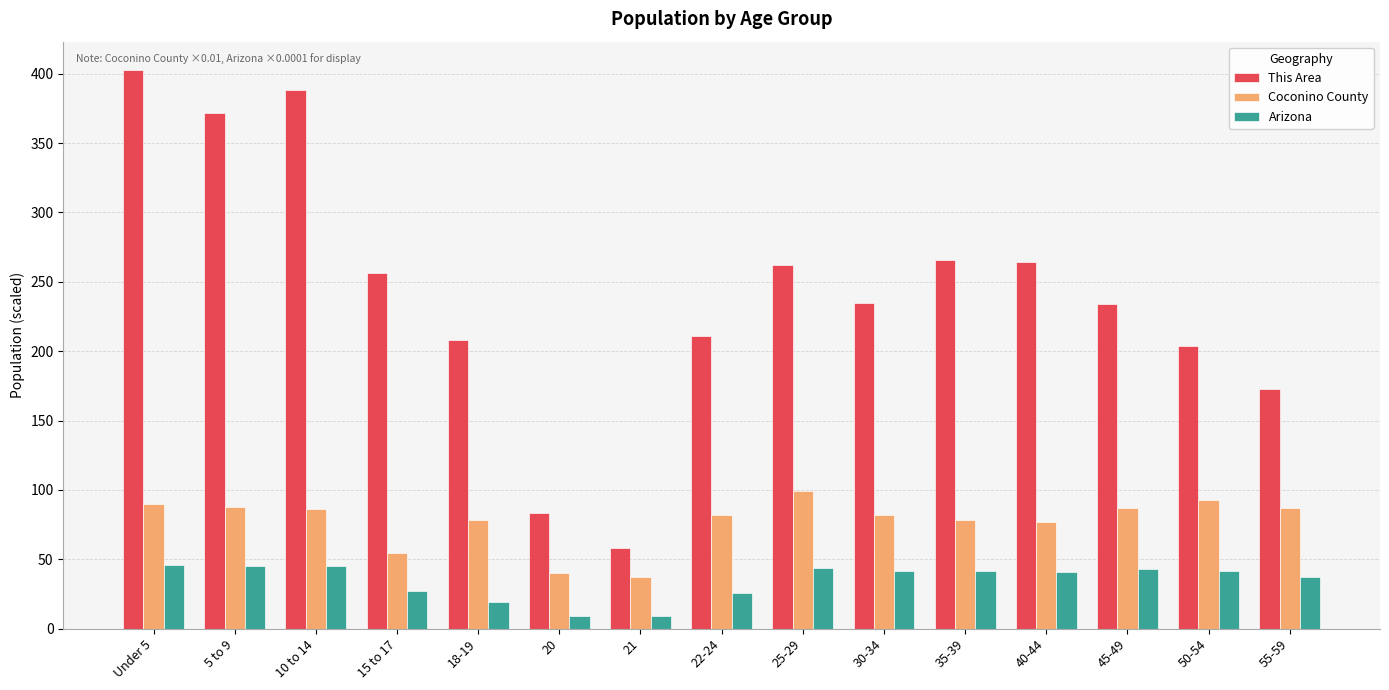

What is the sum of all Arizona values?

515.9